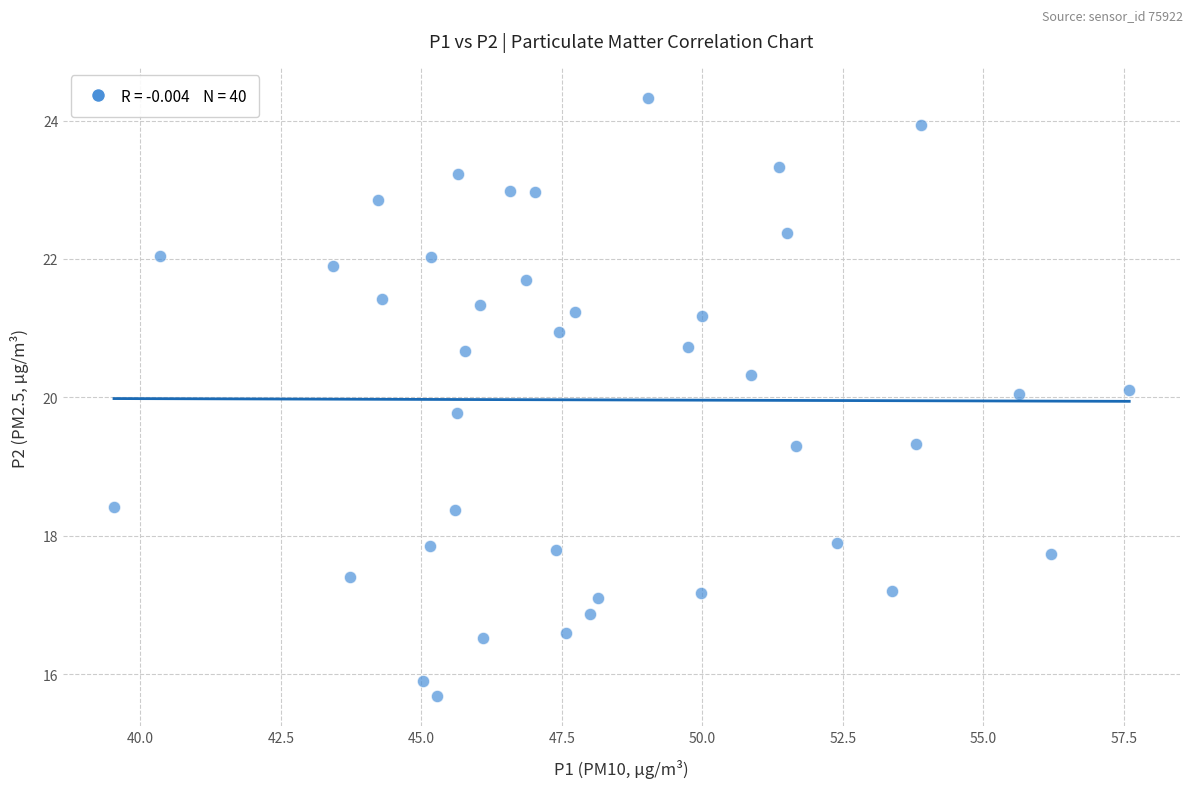

What is the range of X values (max minus min)?

18.1